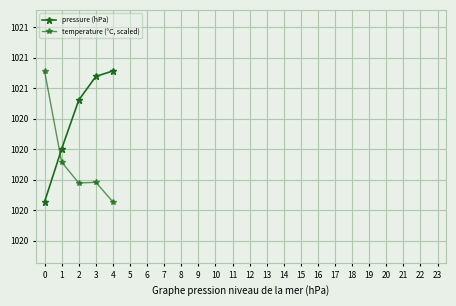

Is this an area chart (filled region under the line)?

No